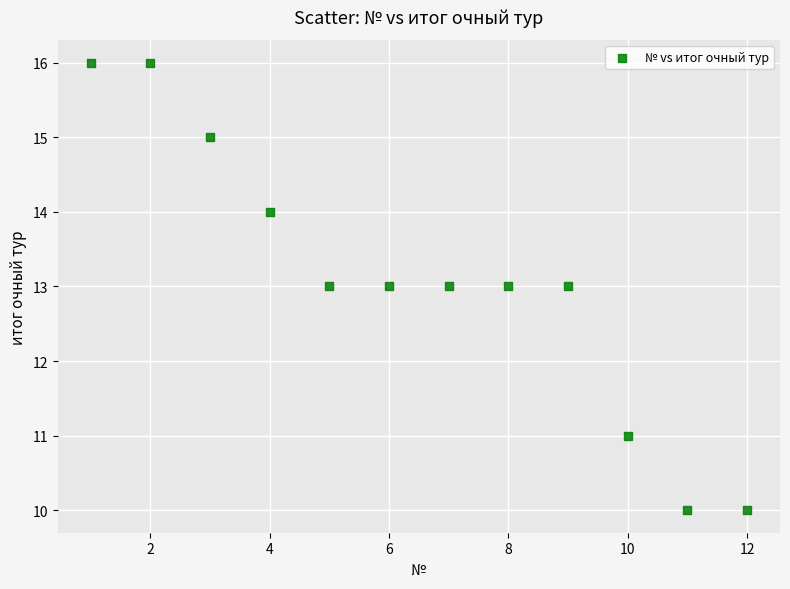

What is the range of Y values (max minus min)?

6